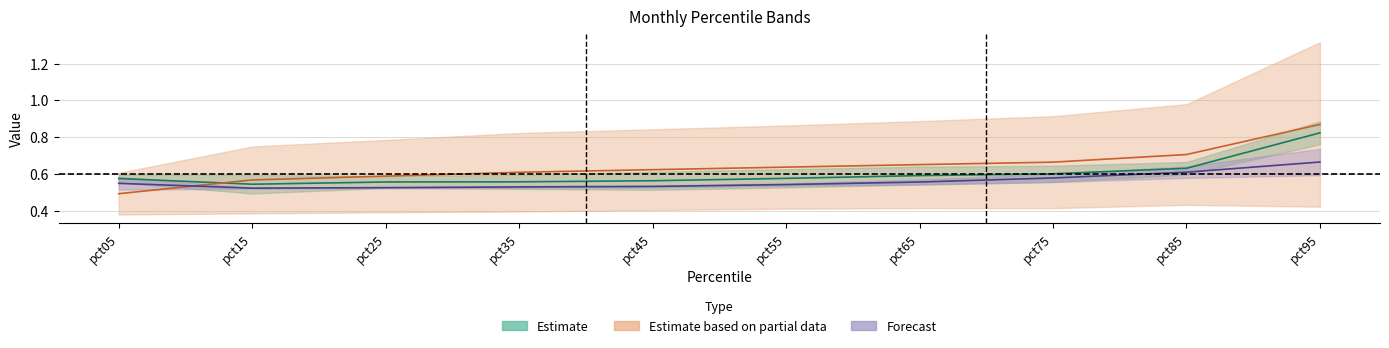

Where do Mar and Feb first cross each other?

pct05 and pct15